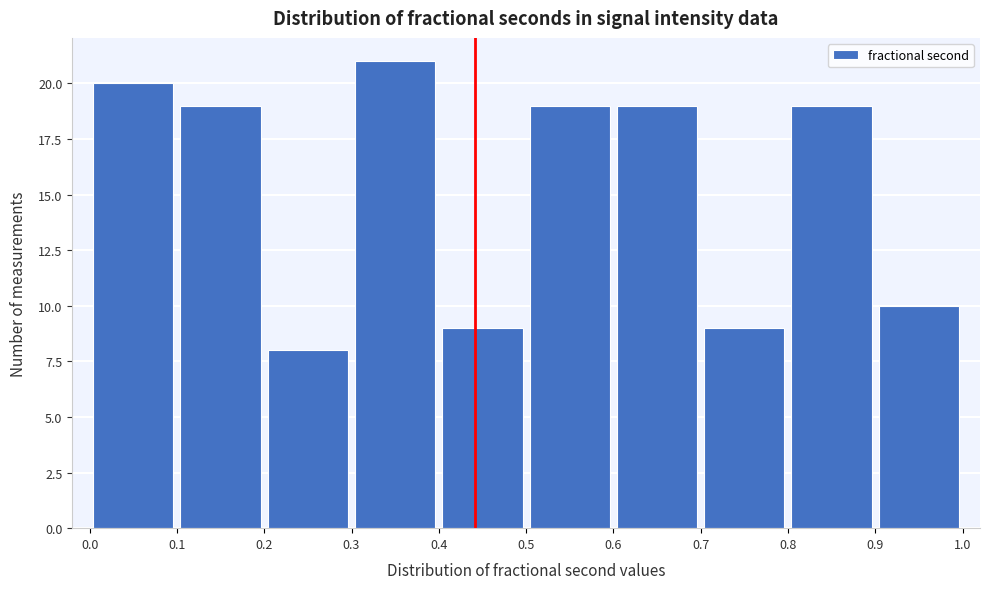

Reading left to right, transcribe this chart: for each bar, give the range it covers on the x-axis and its height. The values are not printed on the chart, so give them approximately, as read against the axis.

0.0 to 0.1: 20
0.1 to 0.2: 19
0.2 to 0.3: 8
0.3 to 0.4: 21
0.4 to 0.5: 9
0.5 to 0.6: 19
0.6 to 0.7: 19
0.7 to 0.8: 9
0.8 to 0.9: 19
0.9 to 1.0: 10